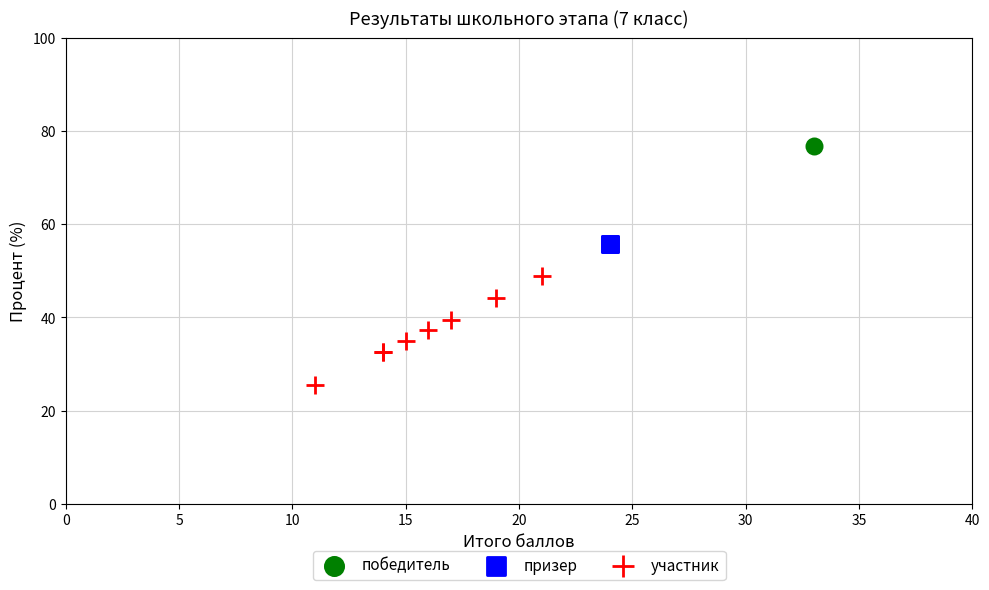

Which series reaches the minimum Y coordinate?

участник